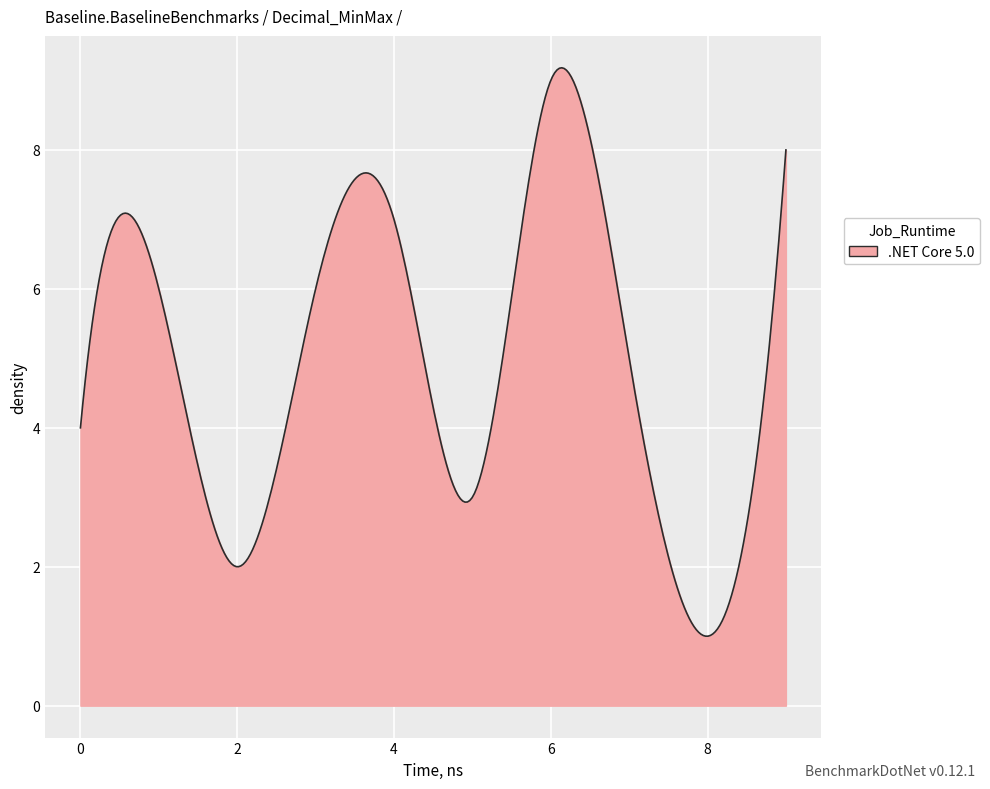

How many lines are shown in the chart?

1